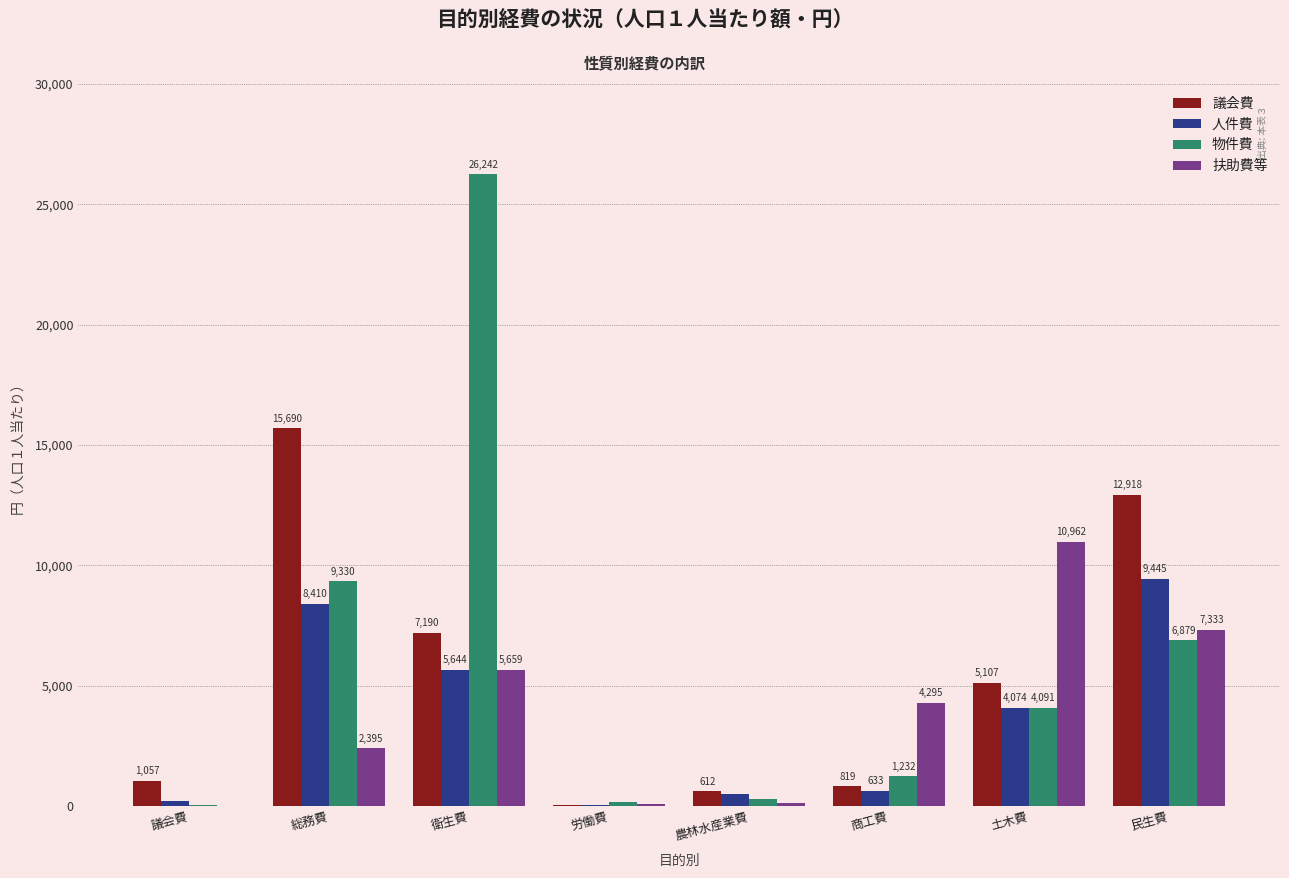

Reading right to left, transcribe all the data shown in this chart.

議会費: 12918	5107	819	612	47	7190	15690	1057
人件費: 9445	4074	633	481	32	5644	8410	197
物件費: 6879	4091	1232	310	152	26242	9330	54
扶助費等: 7333	10962	4295	143	79	5659	2395	0